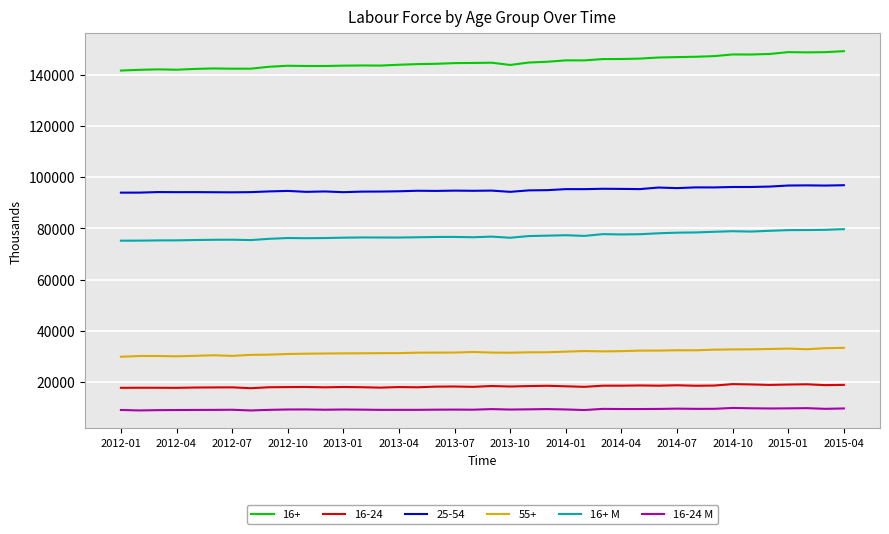

List the series in order of their peak value, highest first.

16+, 25-54, 16+ M, 55+, 16-24, 16-24 M